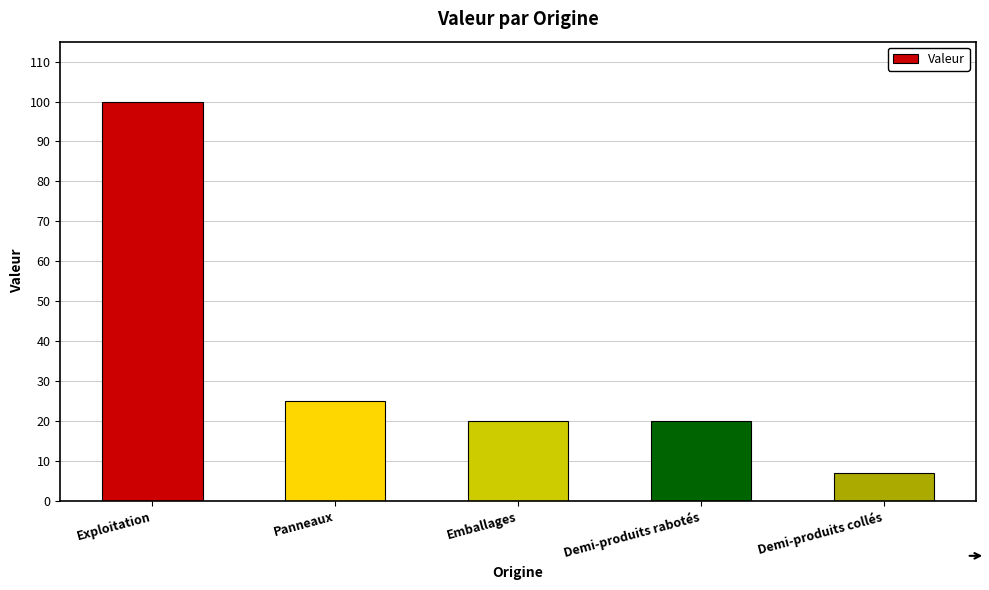

Where is the data nearest to the value 53?

Panneaux